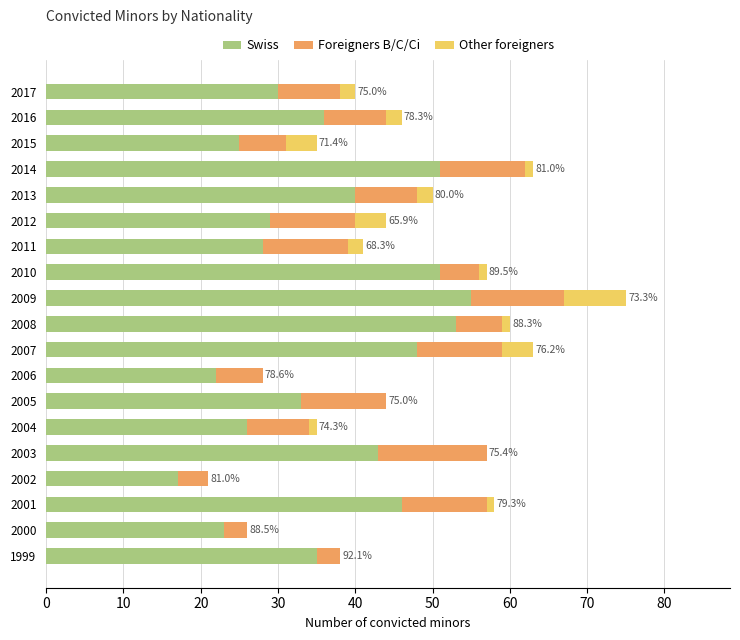

Is it true that Swiss equals 48 at 2007?

True